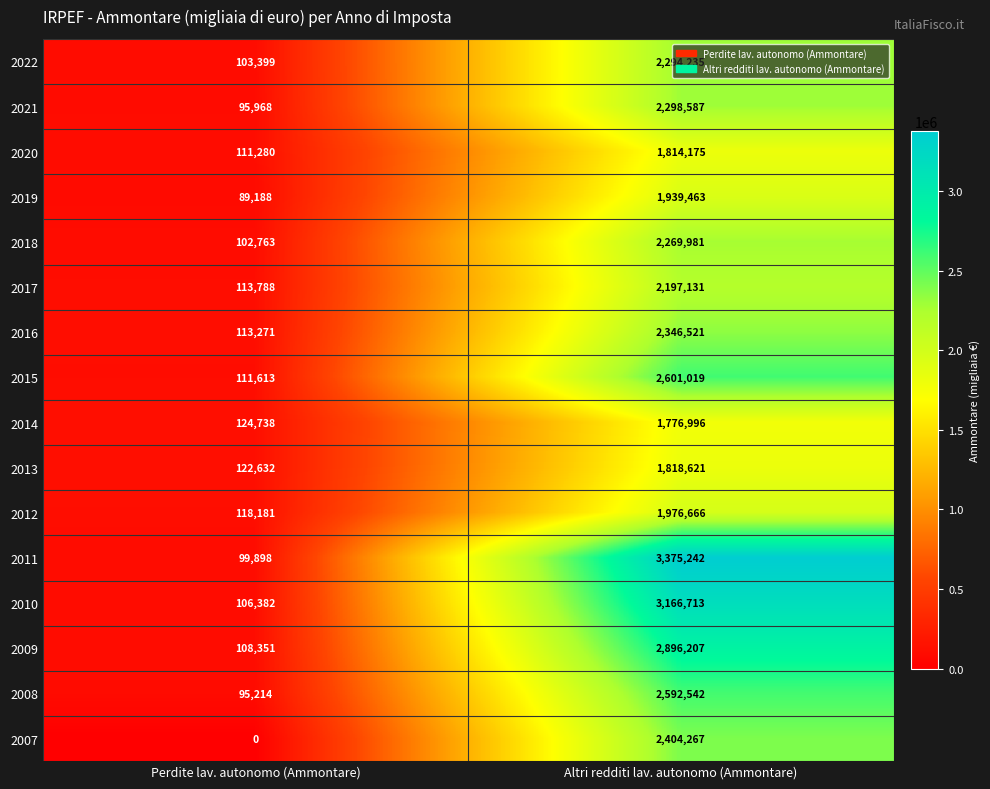

Which series changed the most between Perdite lav. autonomo (Ammontare) and Altri redditi lav. autonomo (Ammontare)?

2011